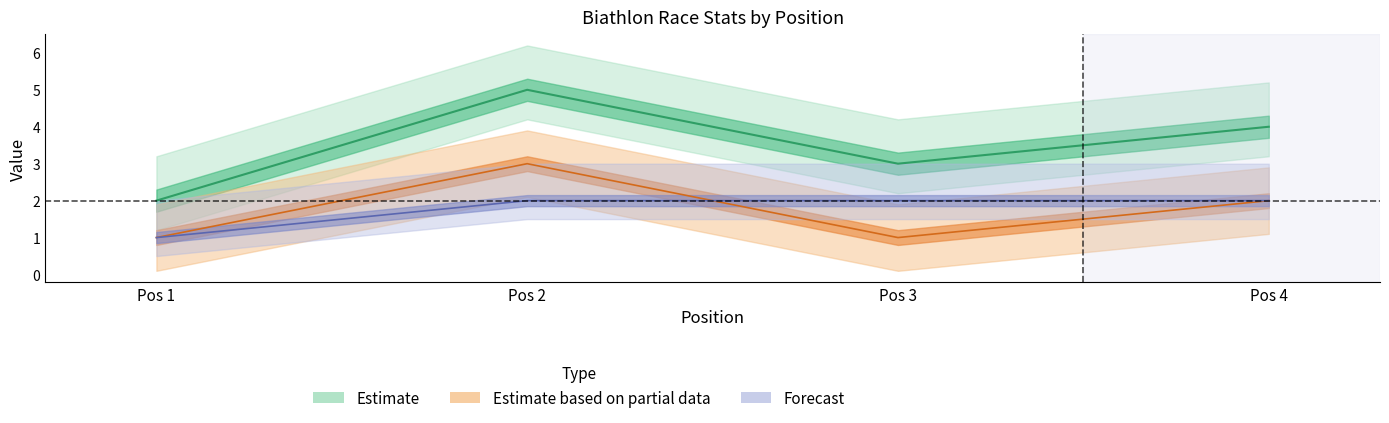

Reading left to right, what are all the values shown in this chart?

T: 2	5	3	4
L: 1	3	1	2
S: 1	2	2	2